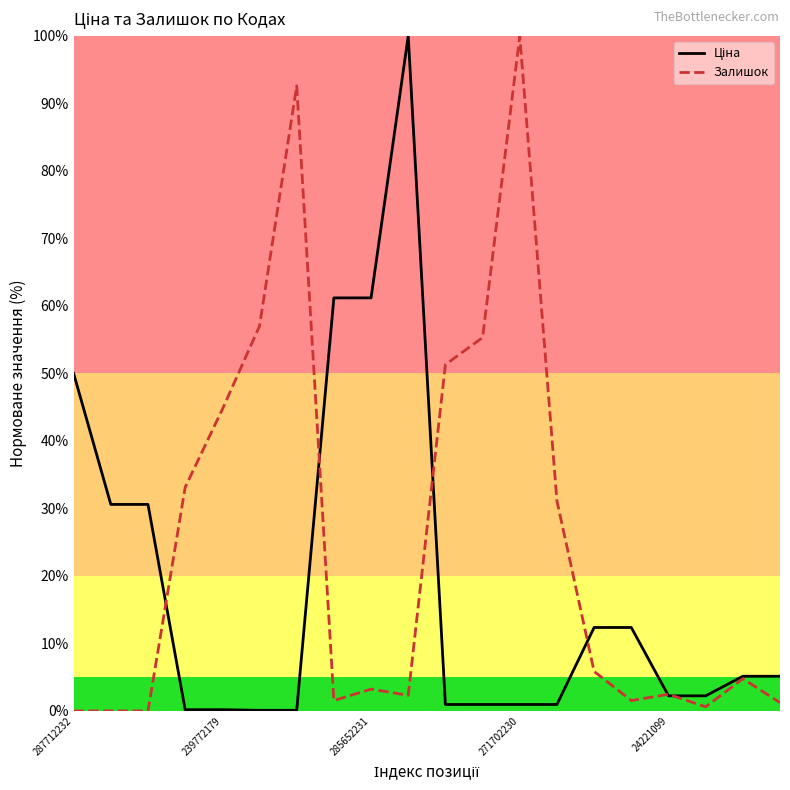

What is the maximum value shown in the chart?

100.0